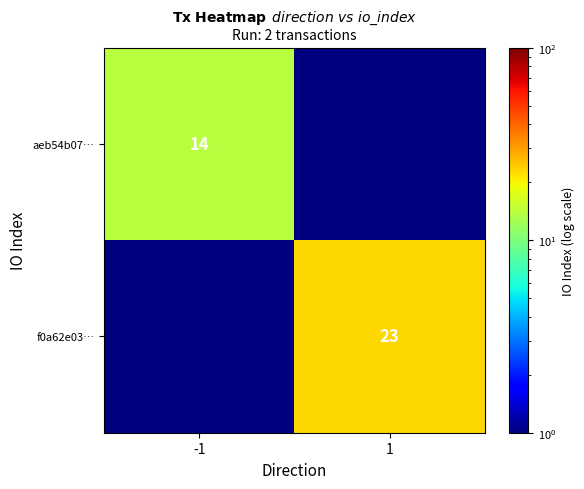

The f0a62e03… series shows 14.2 at 1. True or false?

False